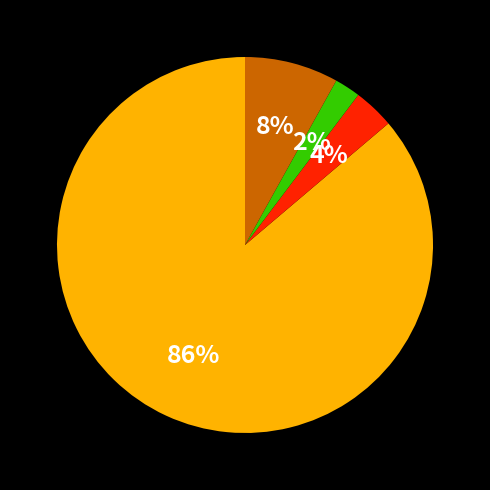

To the nearest percent, what is the difference between the largest and smallest slice percentages?

84%